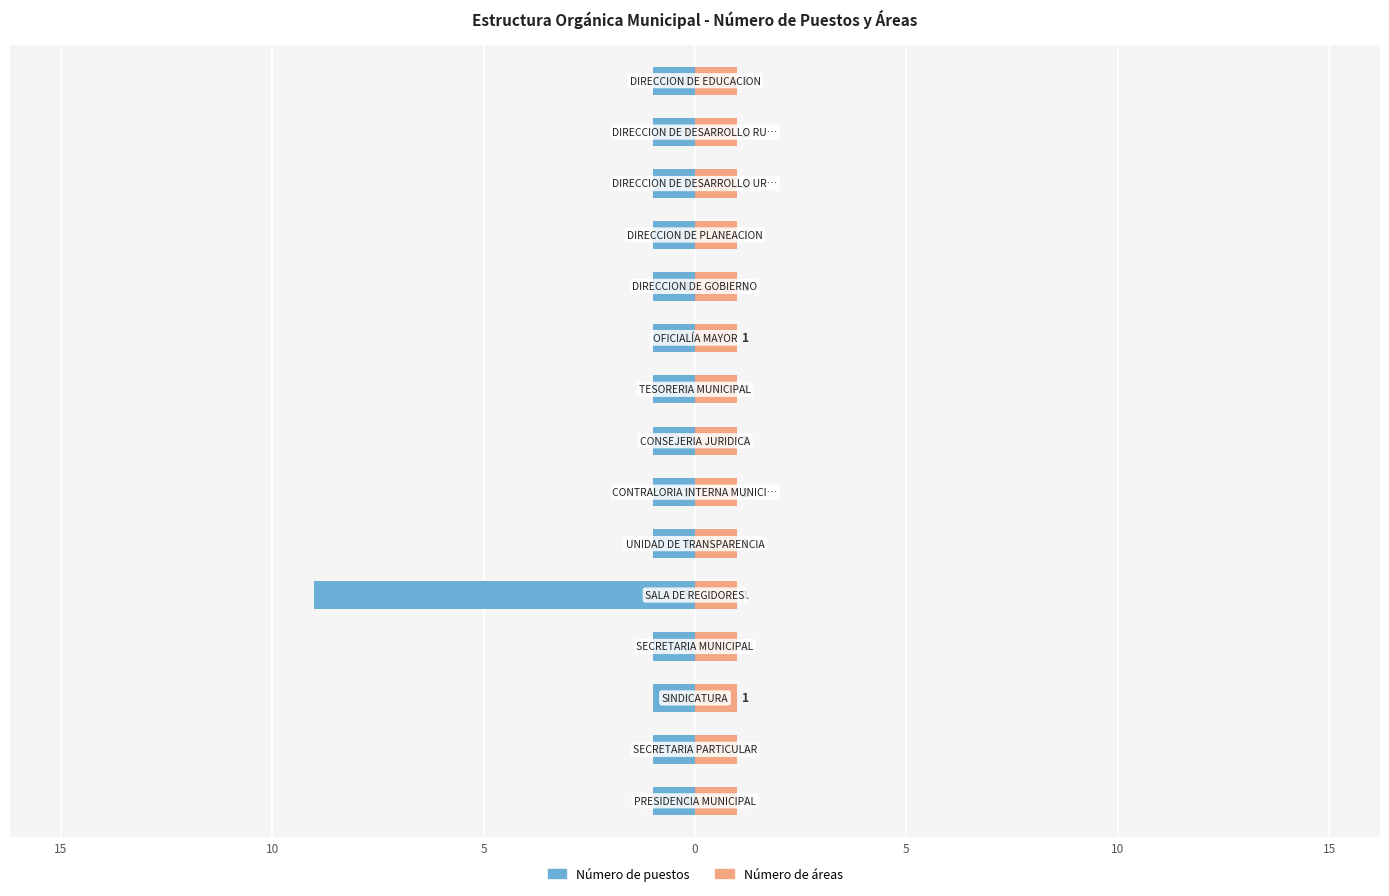

What is the minimum value for Número de puestos?

-9.0